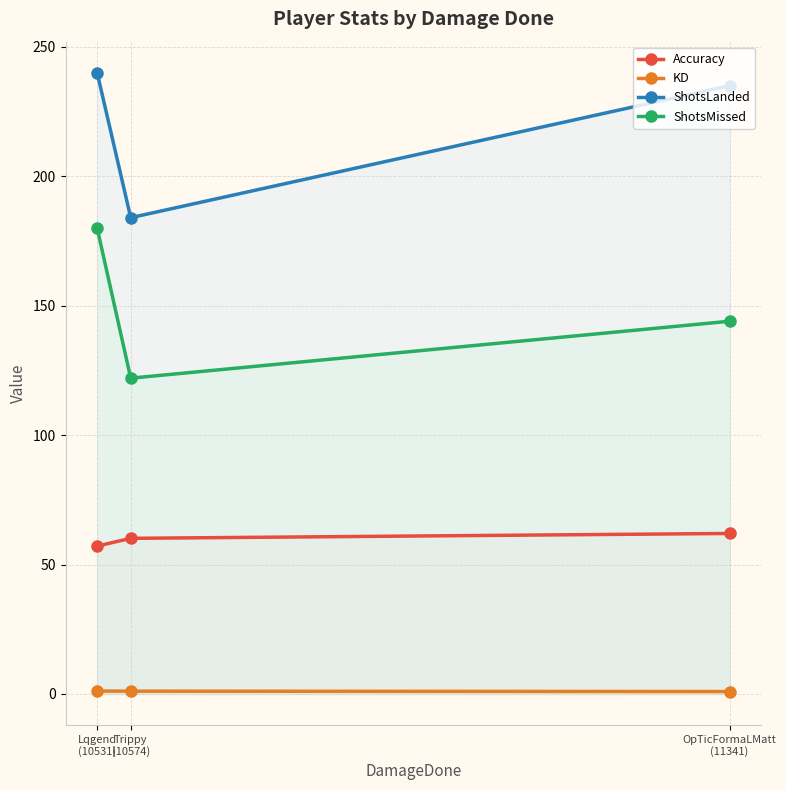

At how many categories does at least one series exceed 23?

3